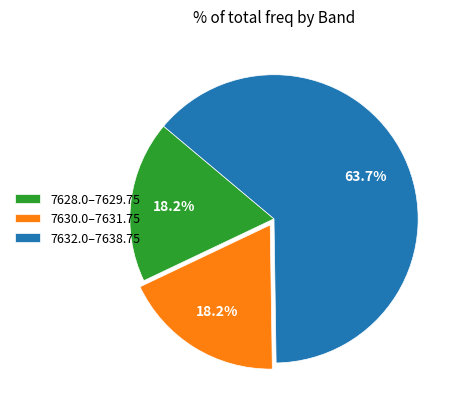

What is the largest slice in the pie chart?

7632.0–7638.75